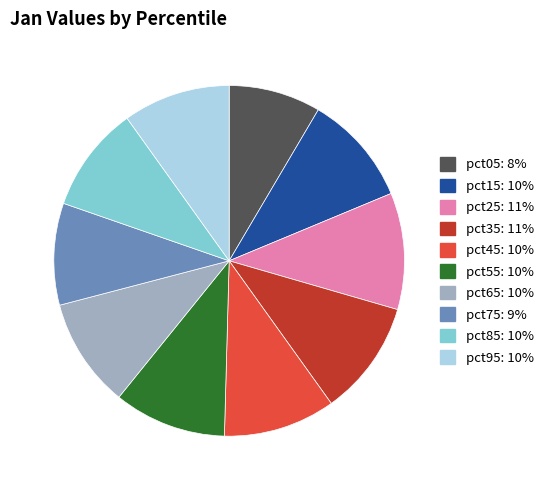

What is the smallest slice in the pie chart?

pct05